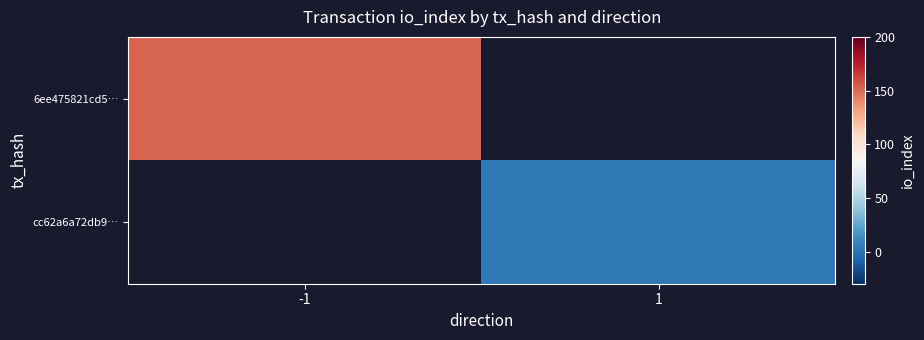

At which label does 6ee475821cd5… reach its peak?

-1